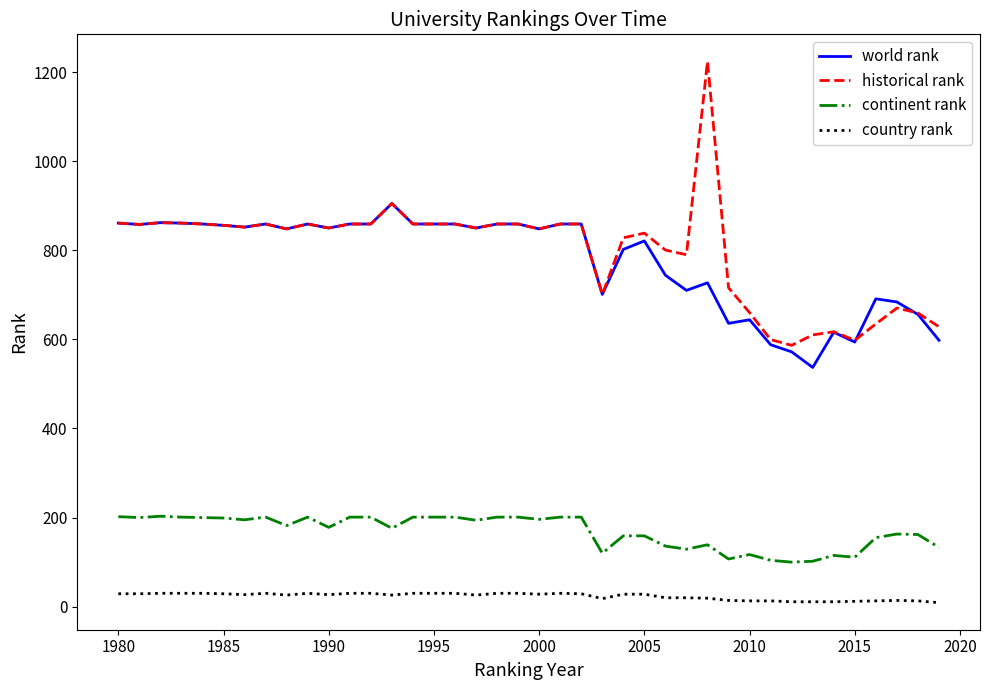

True or false: continent rank and country rank cross at least once.

False